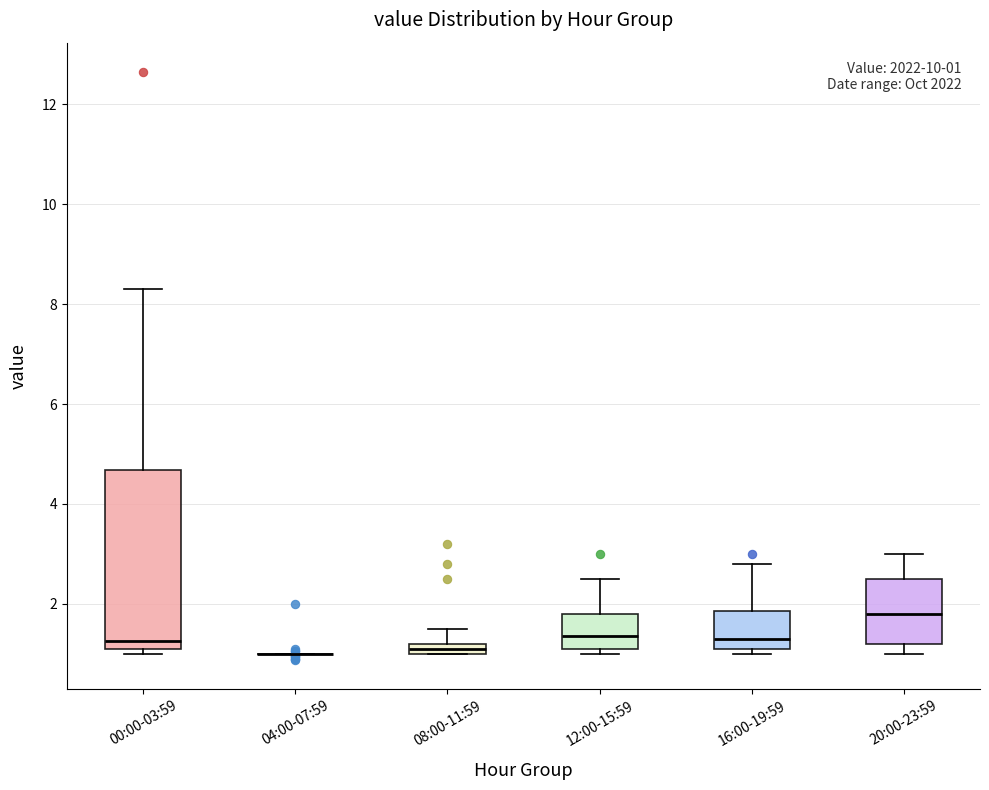

Which box is the tallest, from its lower edge to its upper edge?

00:00-03:59